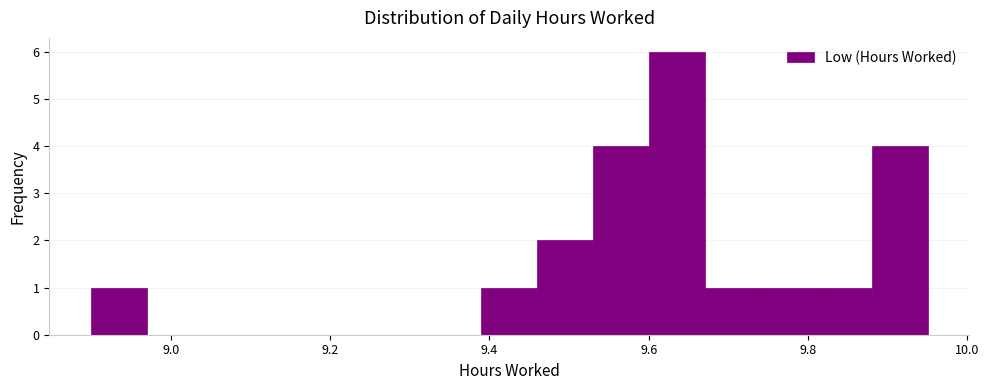

Around what value on the x-axis is the tallest bar? Give the approximate position of its centre, as read against the axis.

9.64